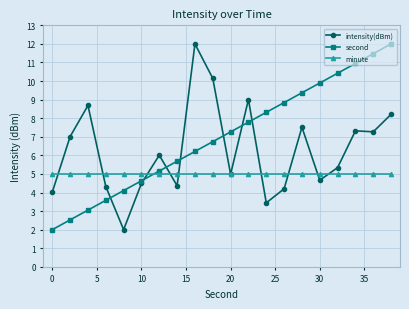

How many intersections are there between second and intensity(dBm)?

7